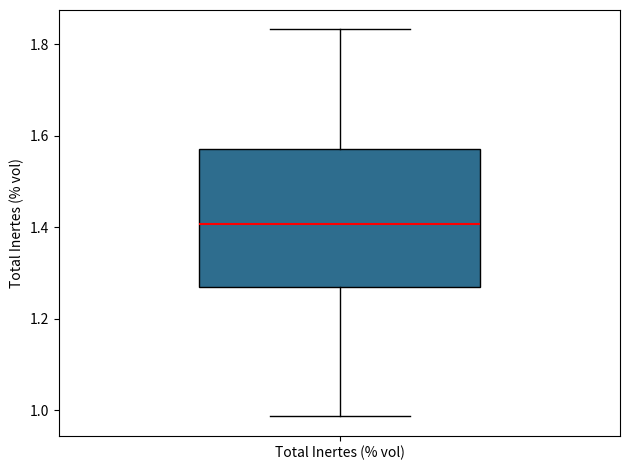

Read this box plot against the y-axis: the position of the median line, the range covered by the box, and the ends of both whiskers. The values are not printed on the chart, so give them approximately, as read against the axis.

median 1.40, box 1.28 to 1.58, whiskers 0.98 to 1.84